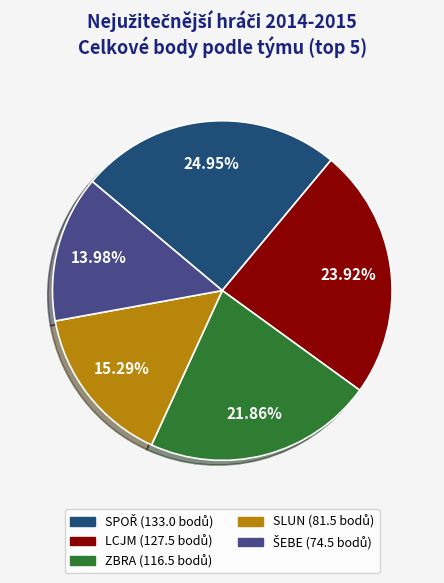

The LCJM slice represents 36% of the pie. True or false?

False